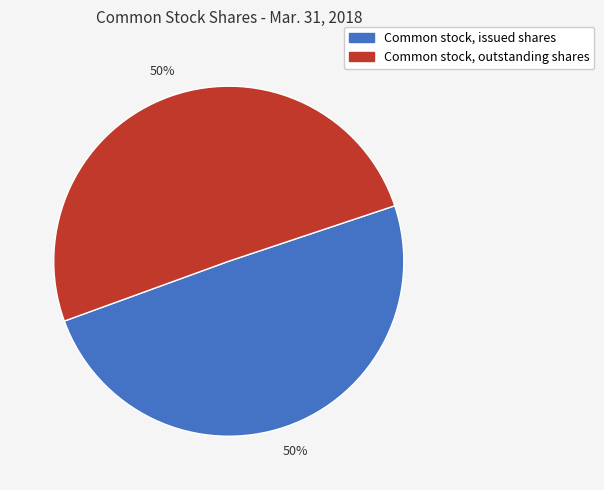

How many segments does this pie chart have?

2